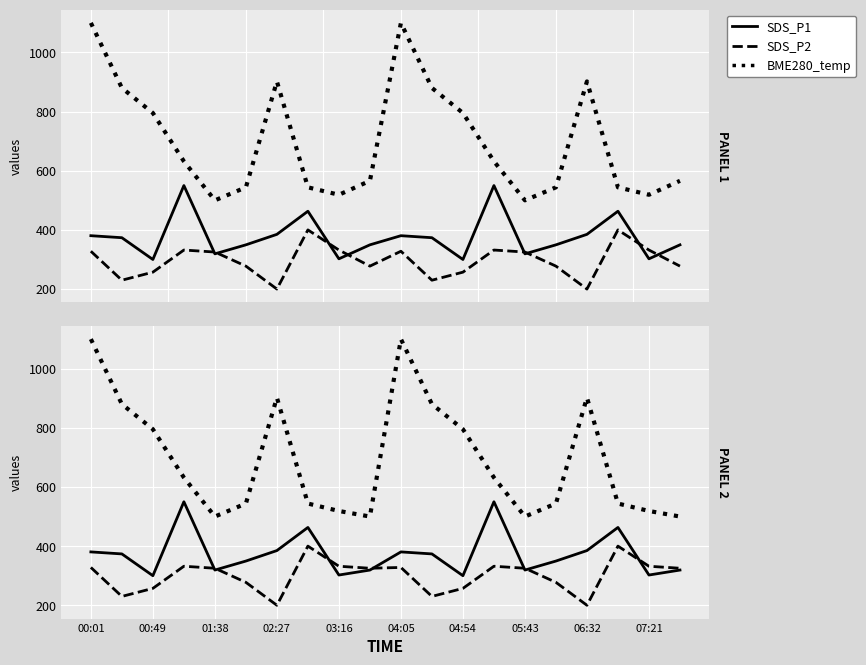

What are all the series names shown in the legend?

SDS_P1, SDS_P2, BME280_temp